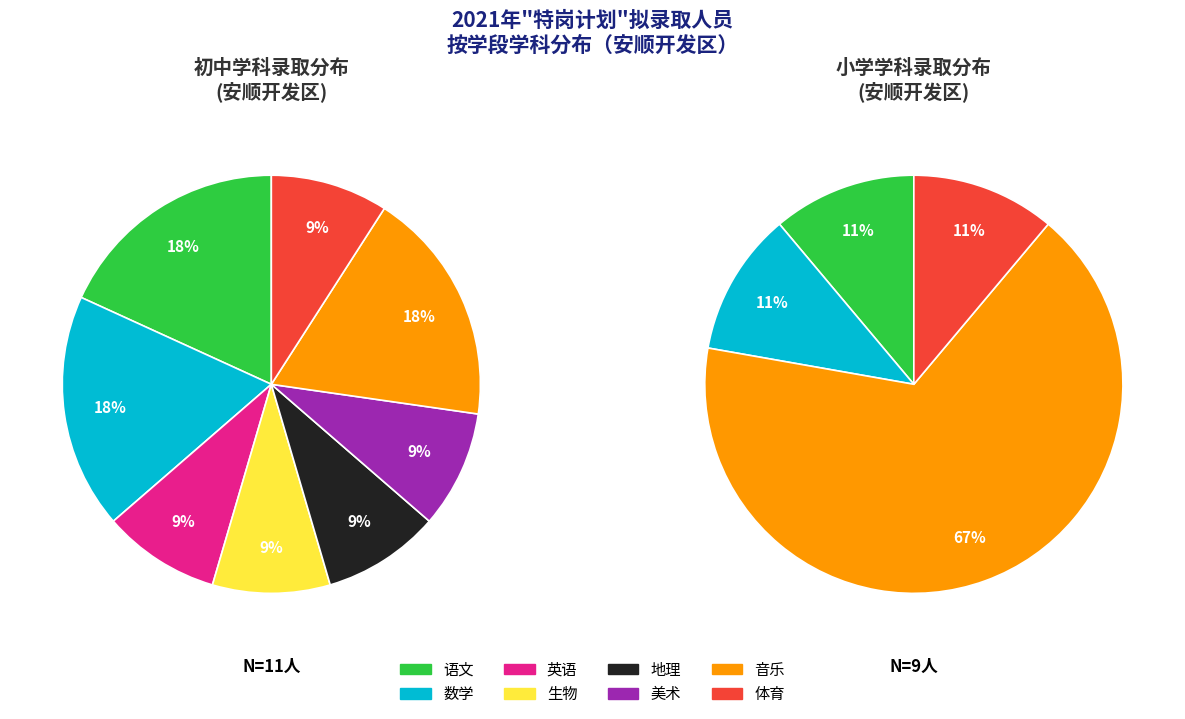

Count the number of slices in the pie.

8